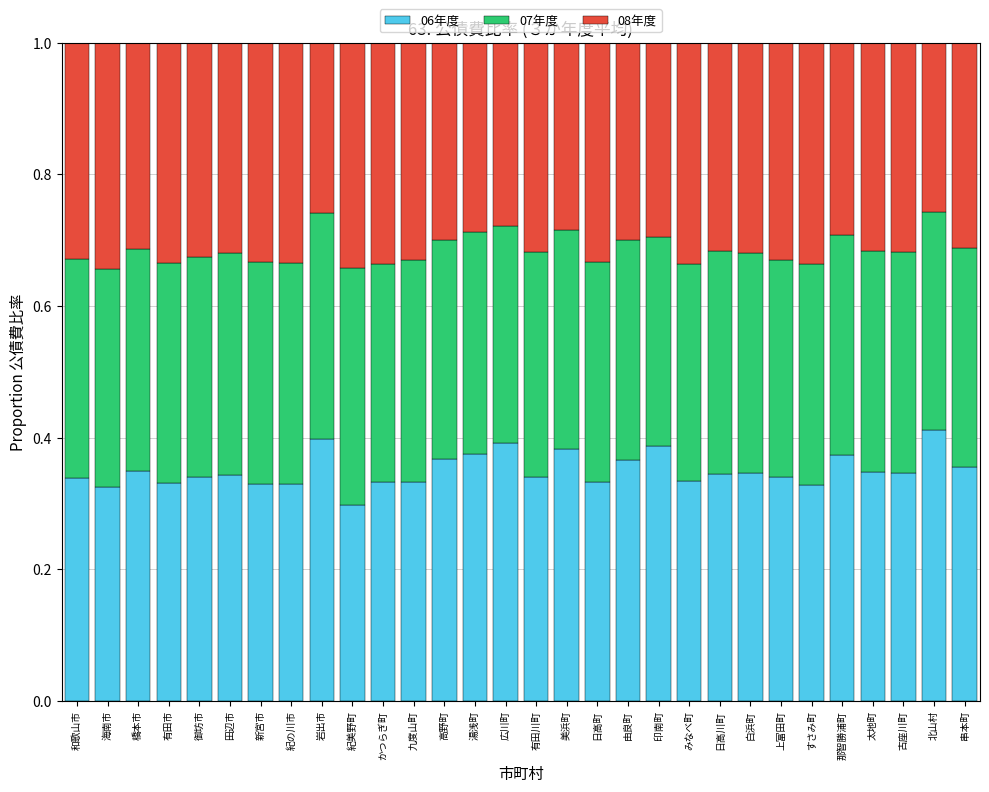

At which label is 06年度 closest to 0?

紀美野町